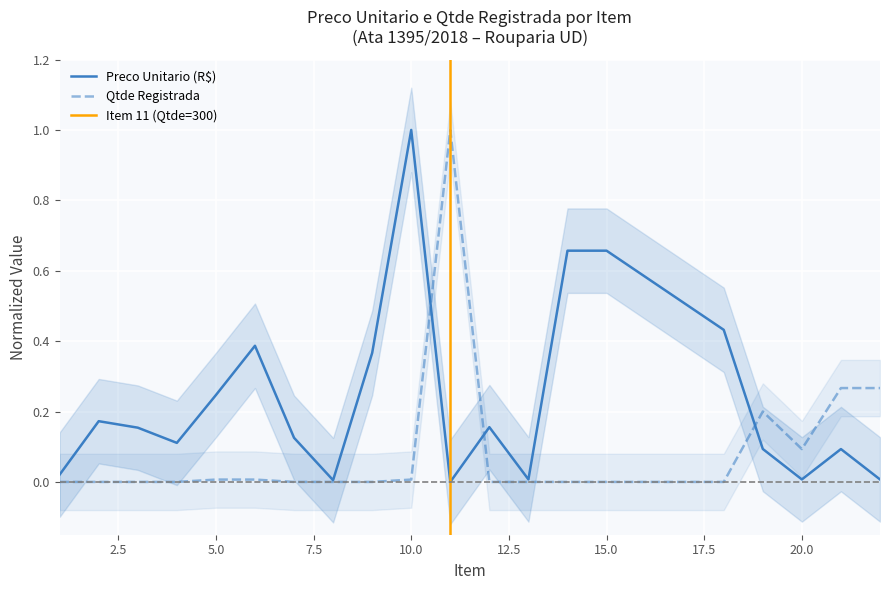

At which category is the sum across all series the highest?

10